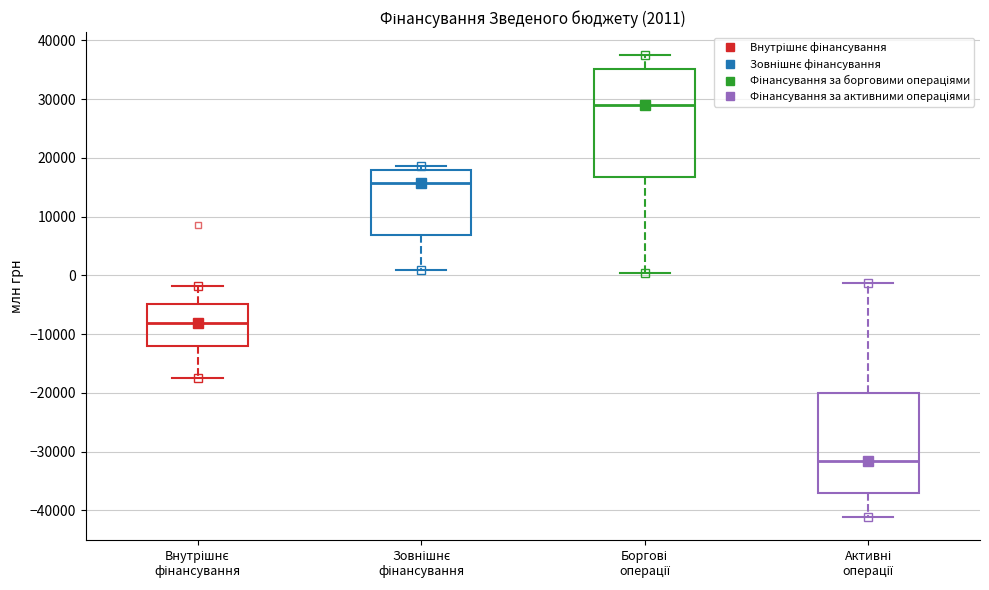

Comparing the boxes themselves (not the whiskers), which one is the tallest?

Боргові операції